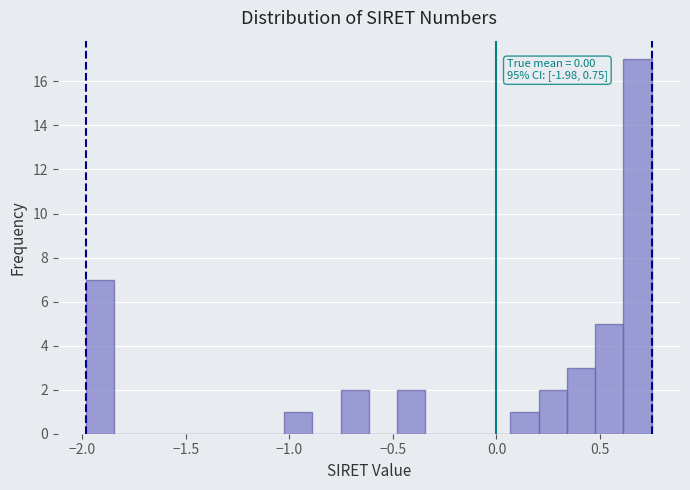

Read against the x-axis, roughly where is the centre of the tallest bar?

0.70